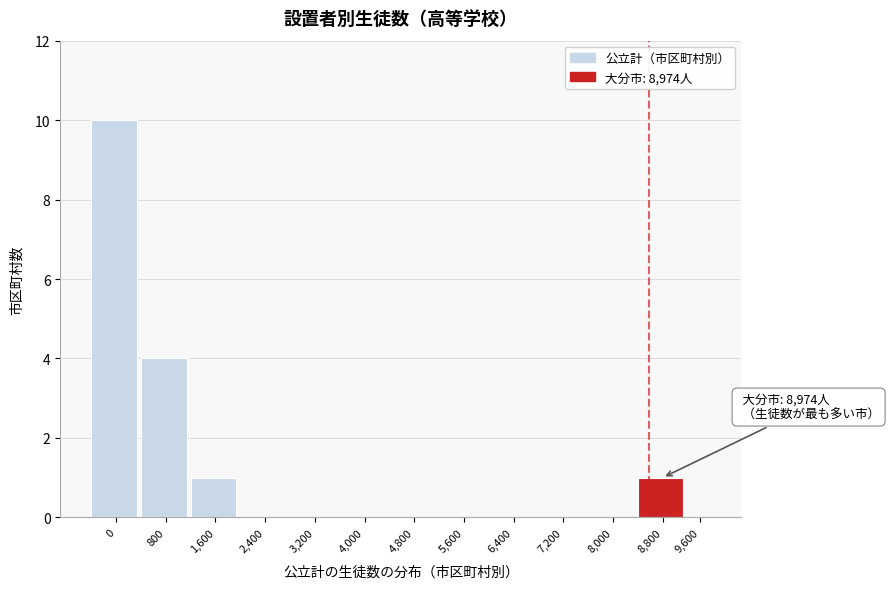

Reading left to right, transcribe all the data shown in this chart.

0=10	800=4	1,600=1	2,400=0	3,200=0	4,000=0	4,800=0	5,600=0	6,400=0	7,200=0	8,000=0	8,800=1	9,600=0